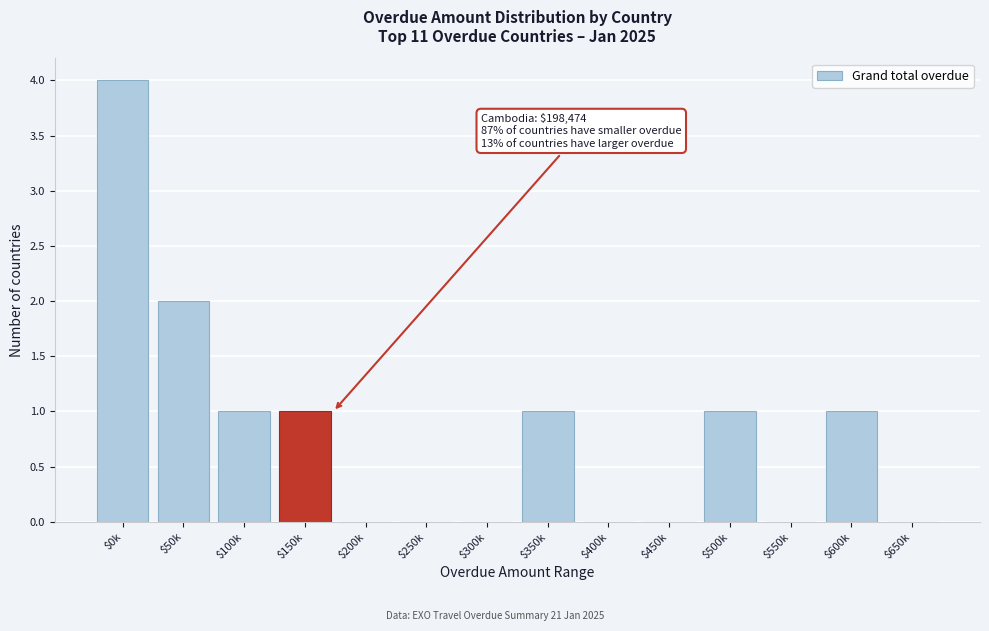

Which label corresponds to the largest value in the chart?

$0k